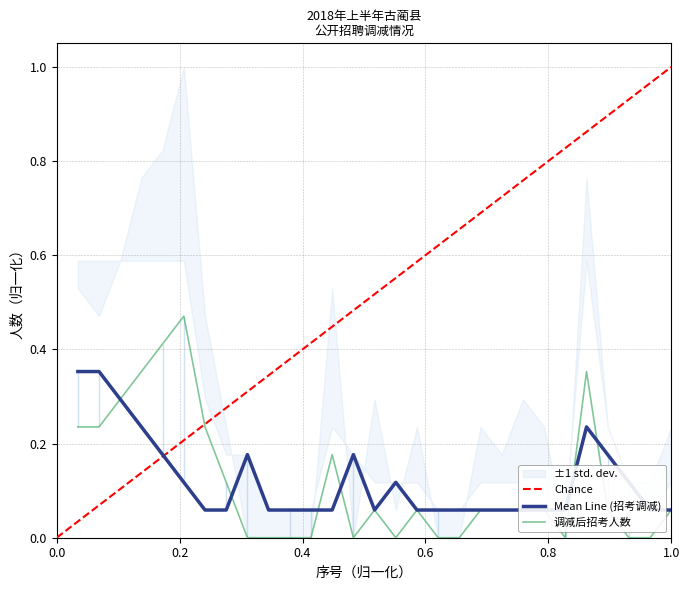

The value of 调减招考人数 at 8 is 0.0. True or false?

False